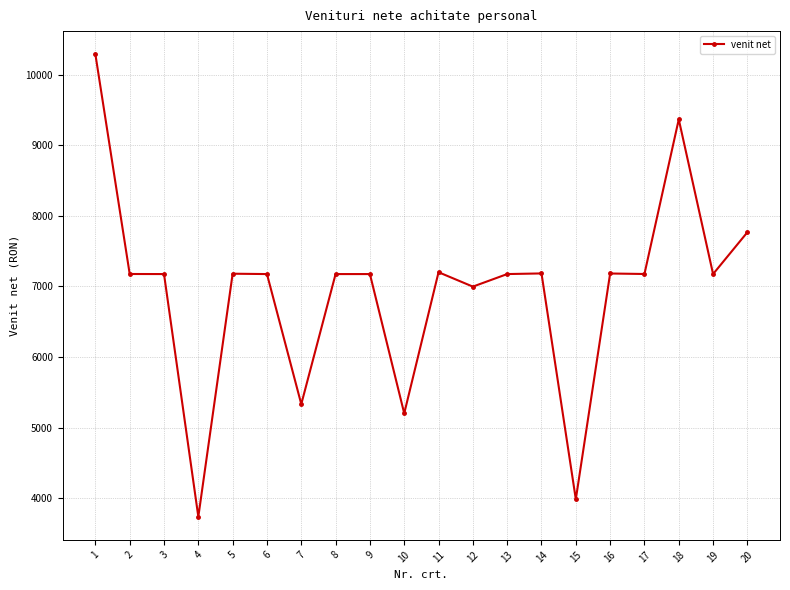

What is the change in value from 4 to 9?

+3440